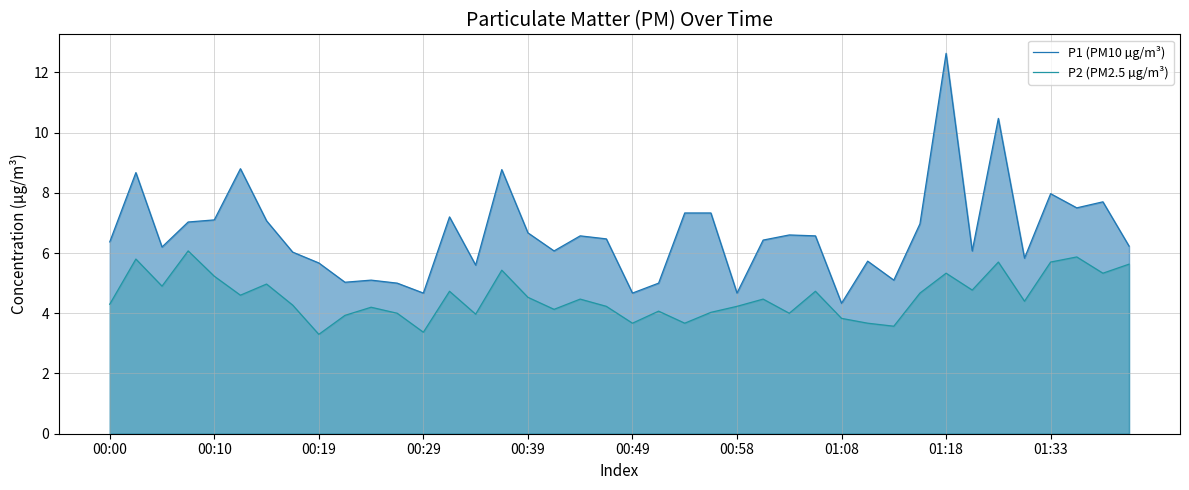

What is the minimum value shown in the chart?

3.3